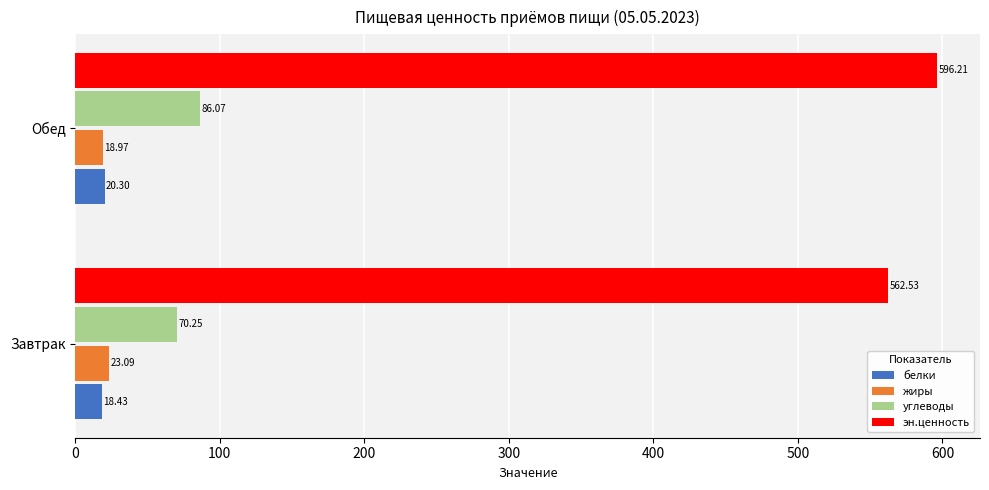

Which series has the largest total across all categories?

эн.ценность